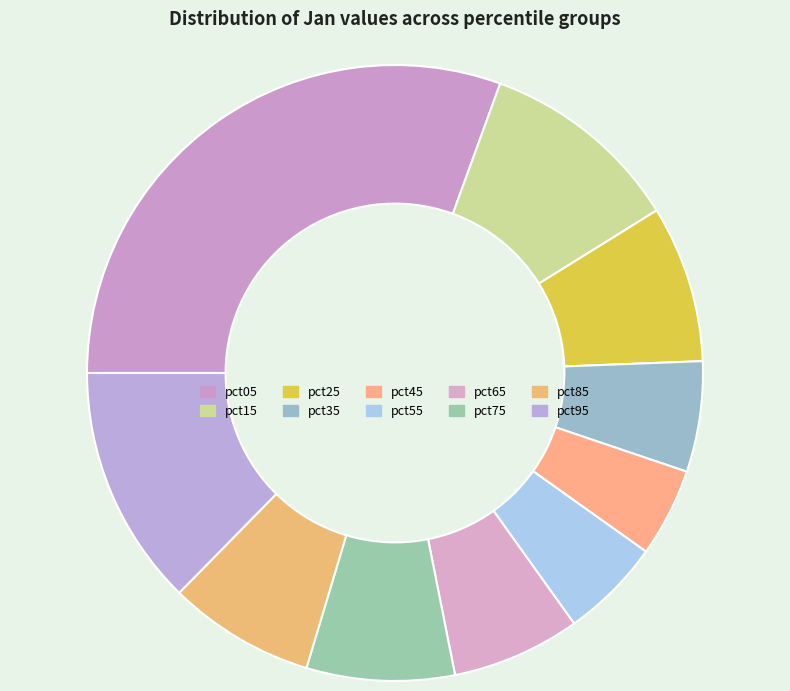

Which has a higher value, pct95 or pct35?

pct95